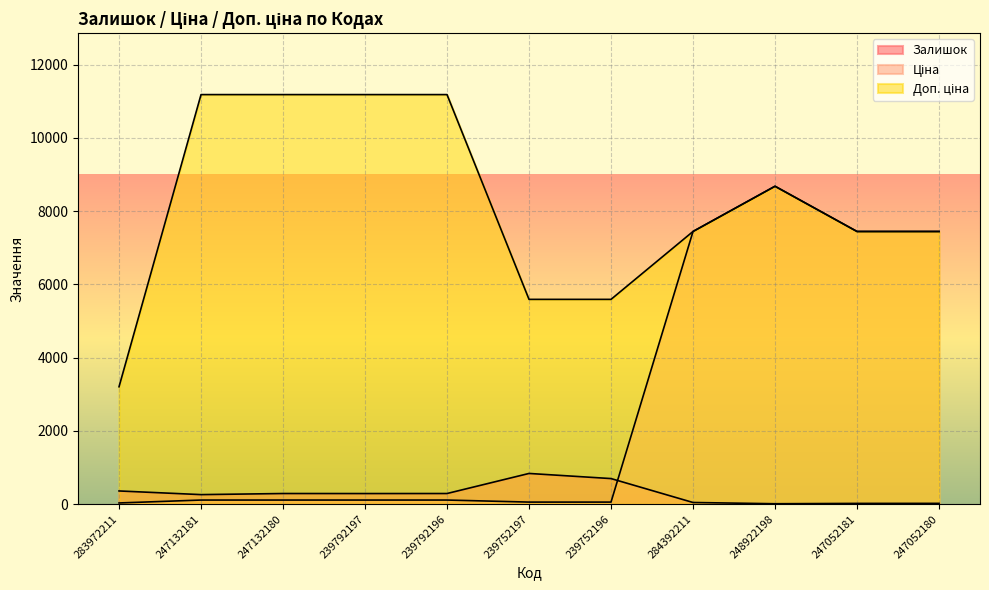

Where is Доп. ціна nearest to the value 7193?

284392211